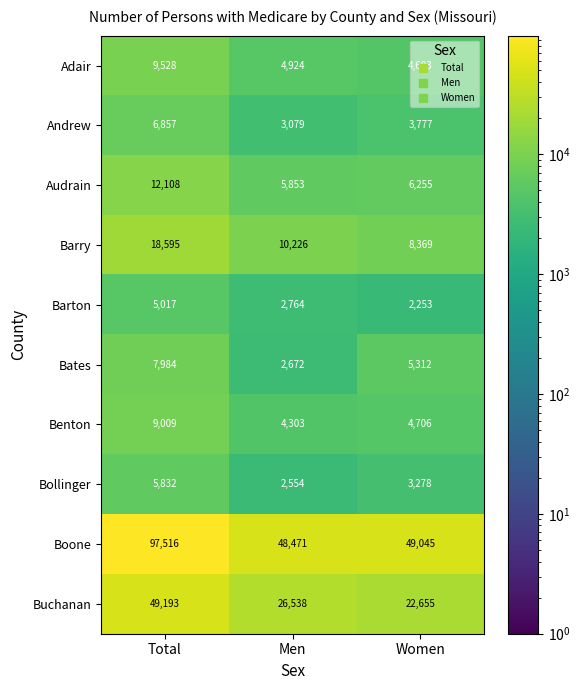

Which series has the widest spread of values?

Boone